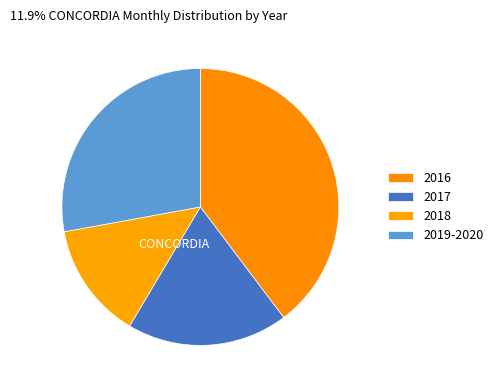

Count the number of slices in the pie.

4